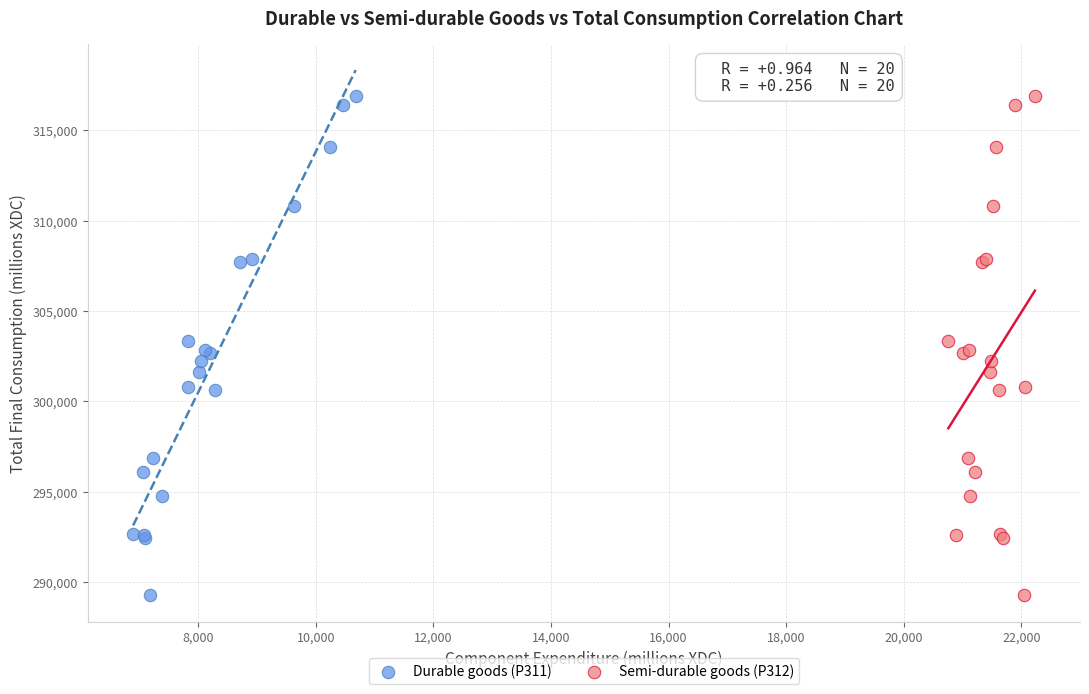

What are all the series names shown in the legend?

Durable goods (P311), Semi-durable goods (P312)